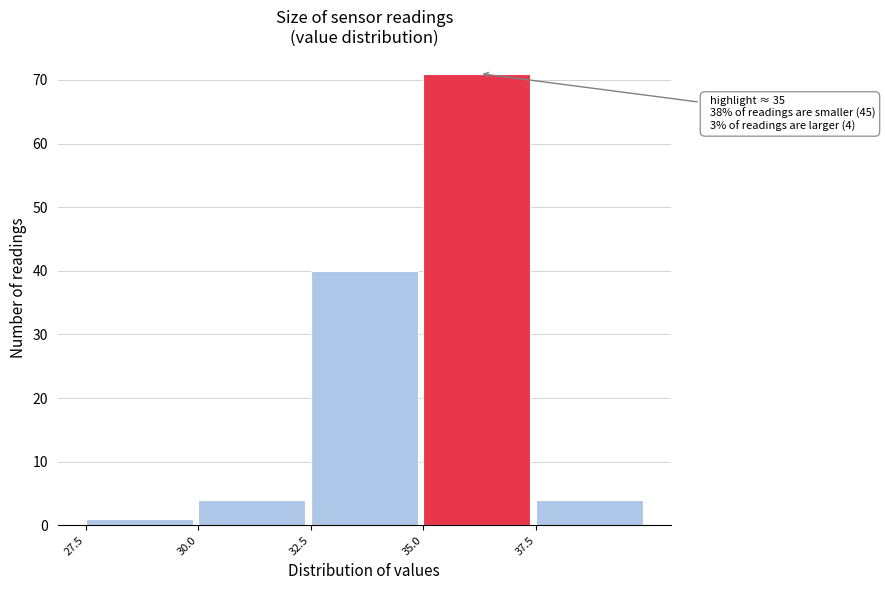

Which range on the x-axis has the tallest bar?

35.0 to 37.5